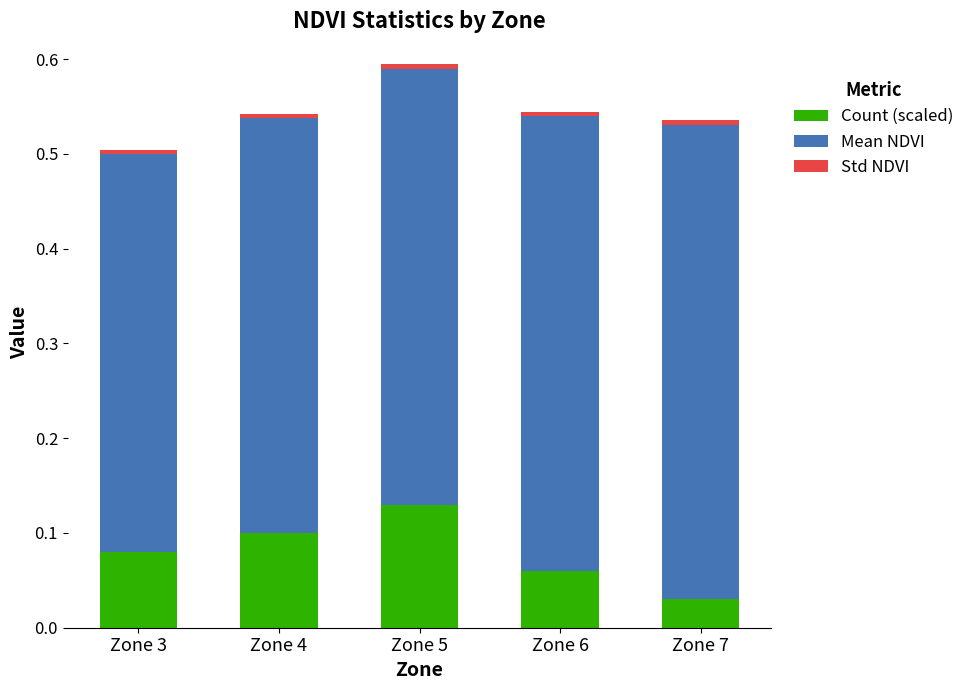

Rank the categories by Count (scaled) value from lowest to highest.

Zone 7, Zone 6, Zone 3, Zone 4, Zone 5